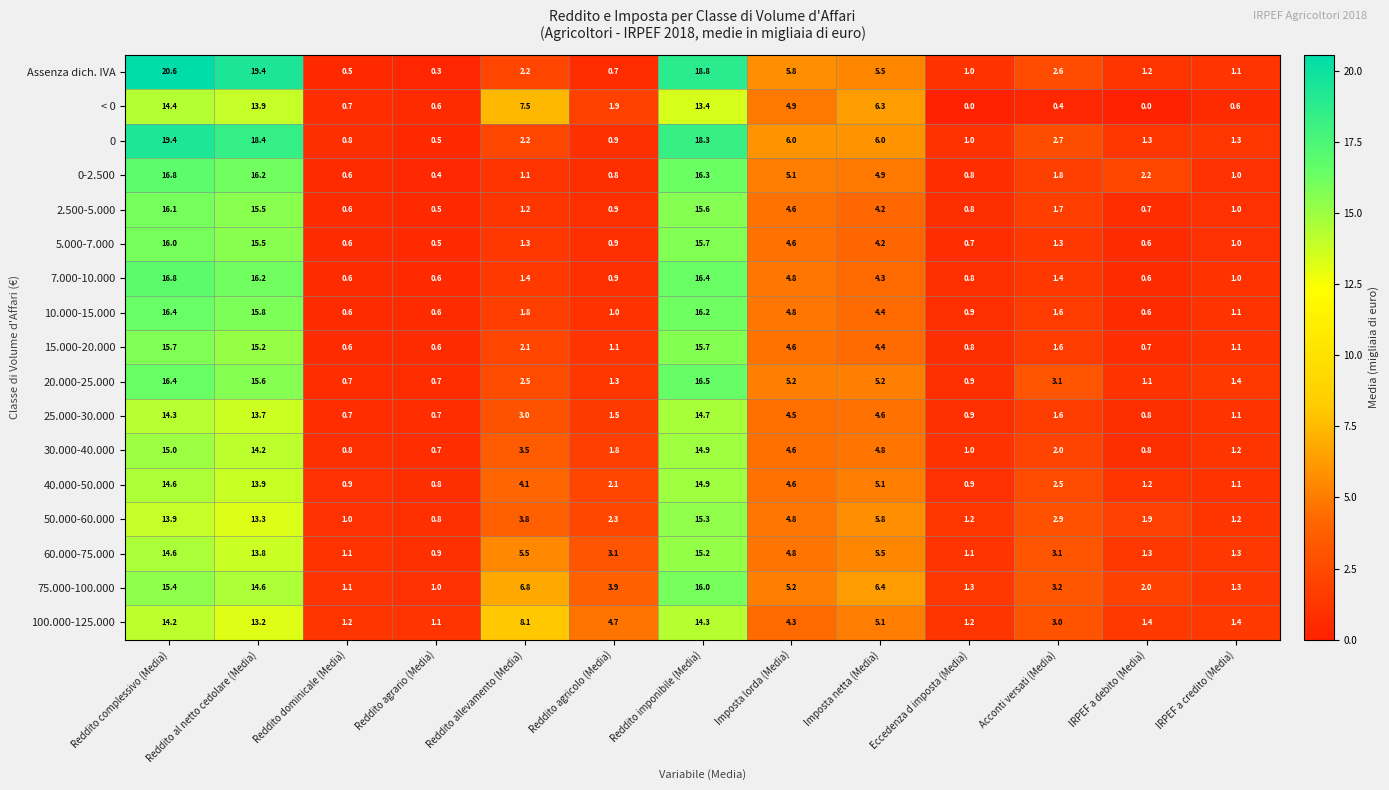

The value of 0 at Acconti versati (Media) is 1.0. True or false?

False